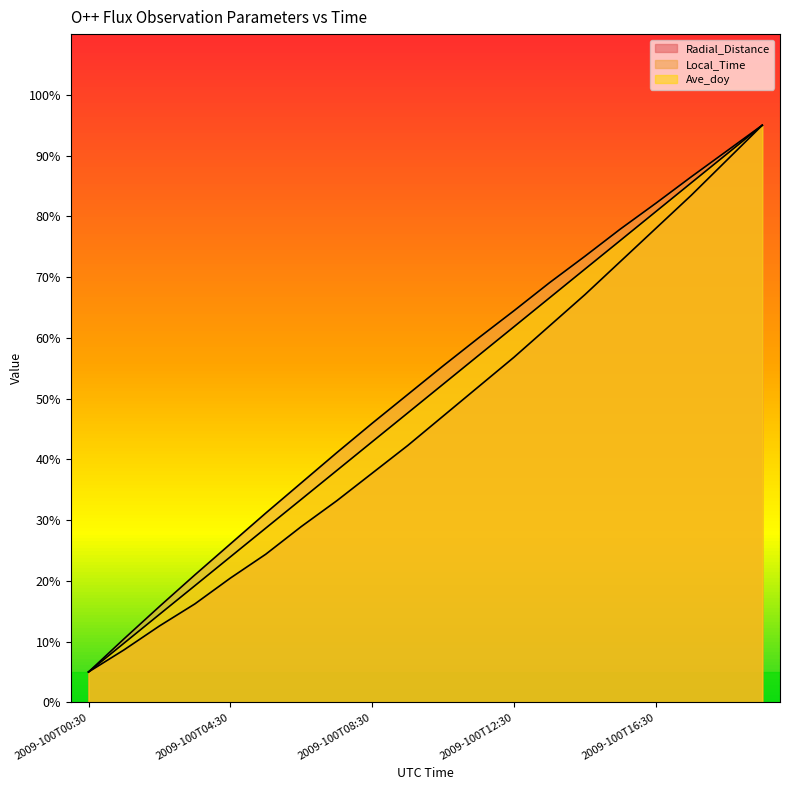

Which series has the widest spread of values?

Radial_Distance